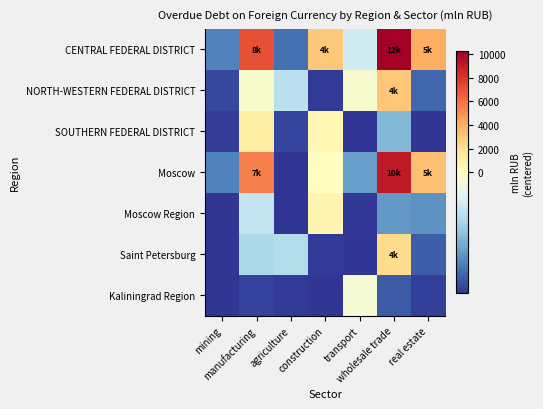

At which category does the chart reach its peak across all series?

wholesale trade